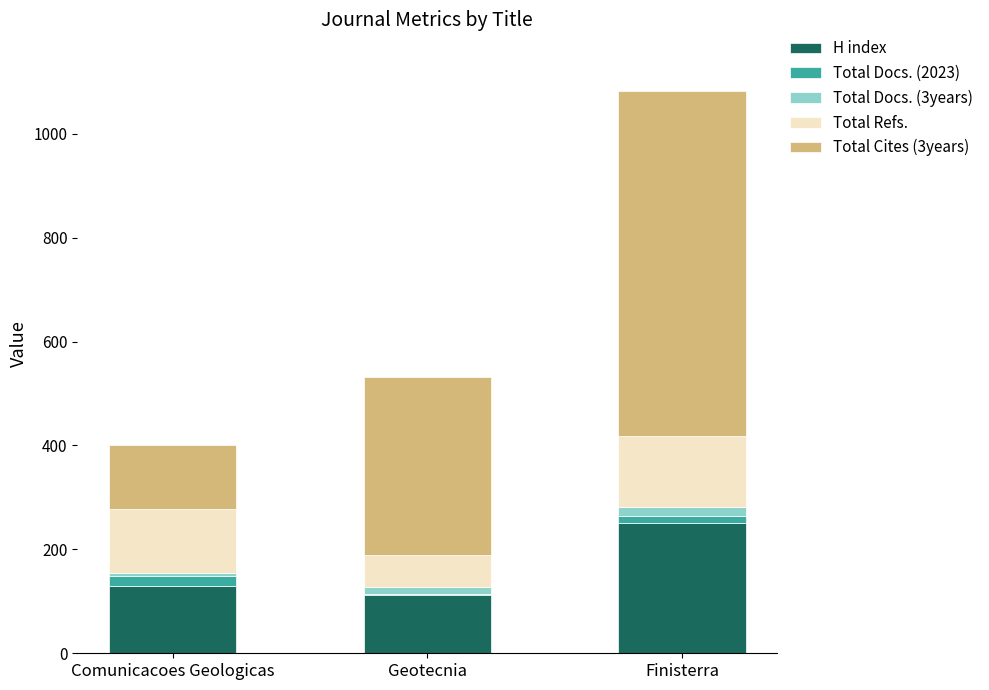

At which category is the sum across all series the highest?

Finisterra